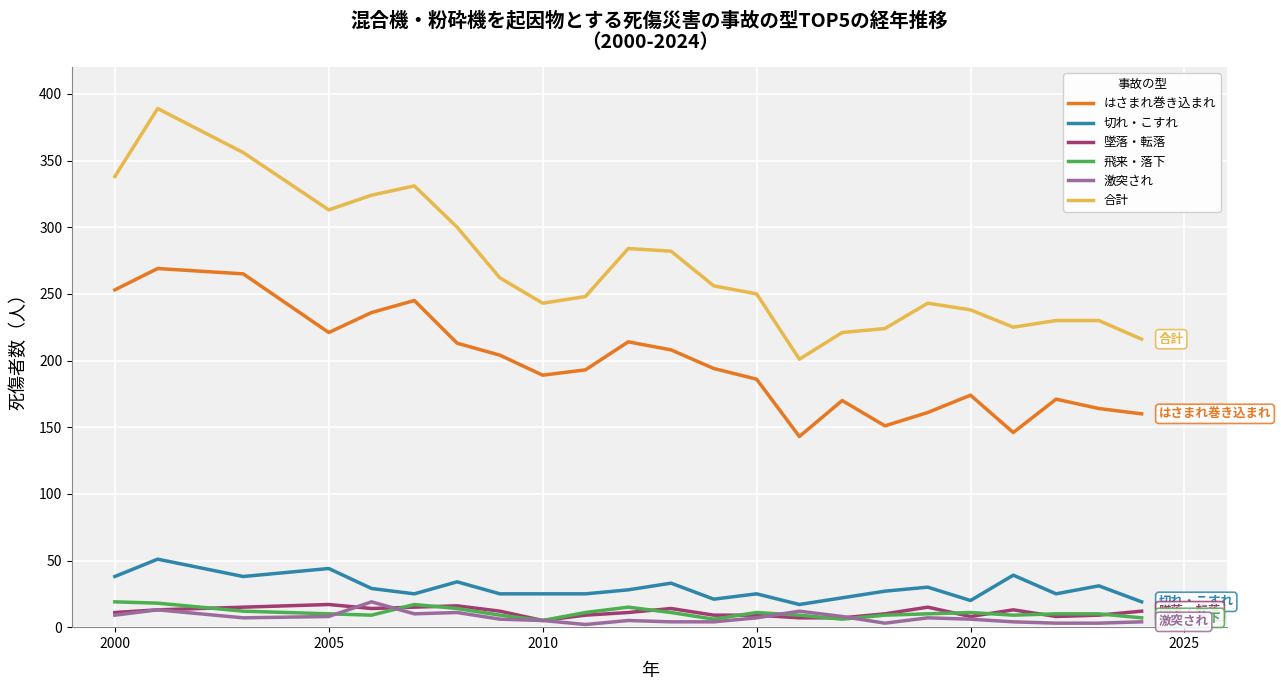

Which series has the widest spread of values?

合計